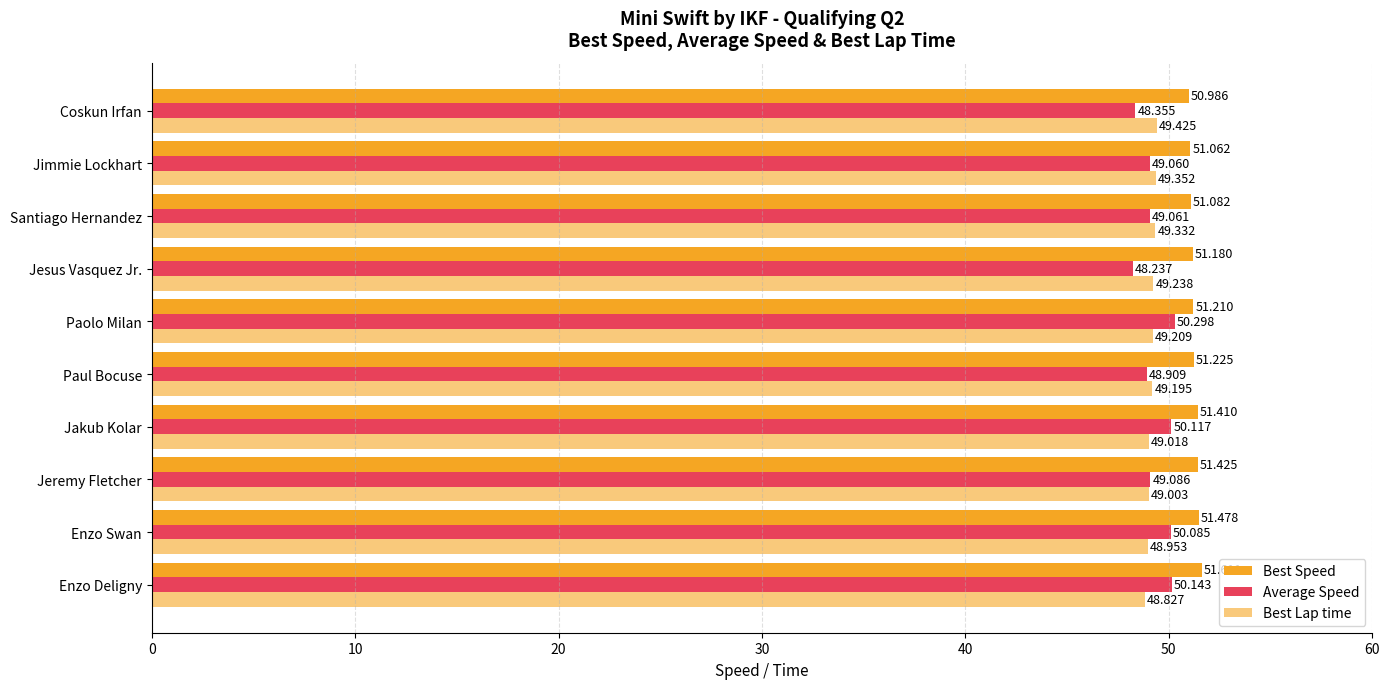

How many data points in Average Speed are above 49?

7